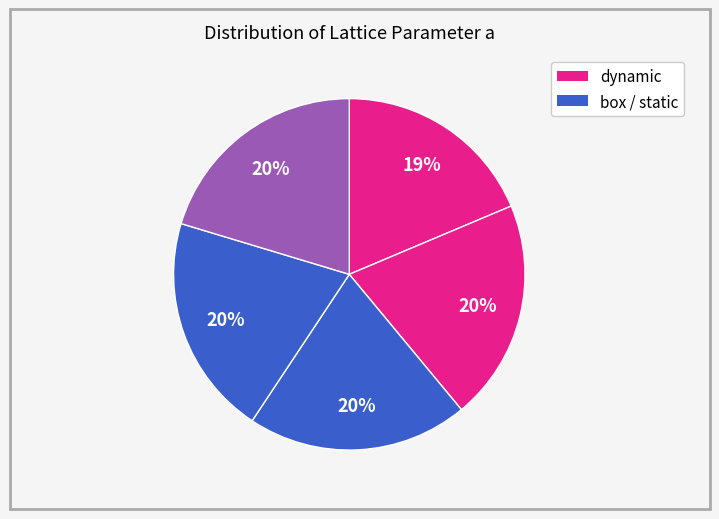

How many slices are in this pie chart?

5